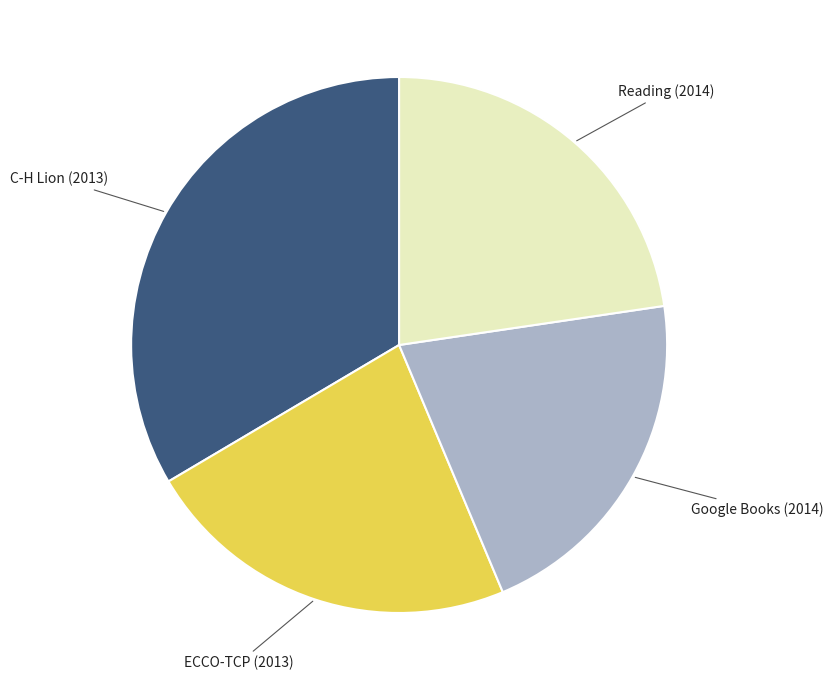

Is there any slice that represents more than half of the pie?

No